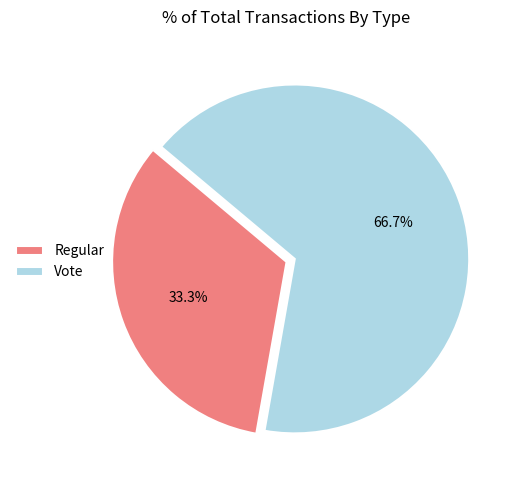

To the nearest percent, what is the average slice percentage?

50%